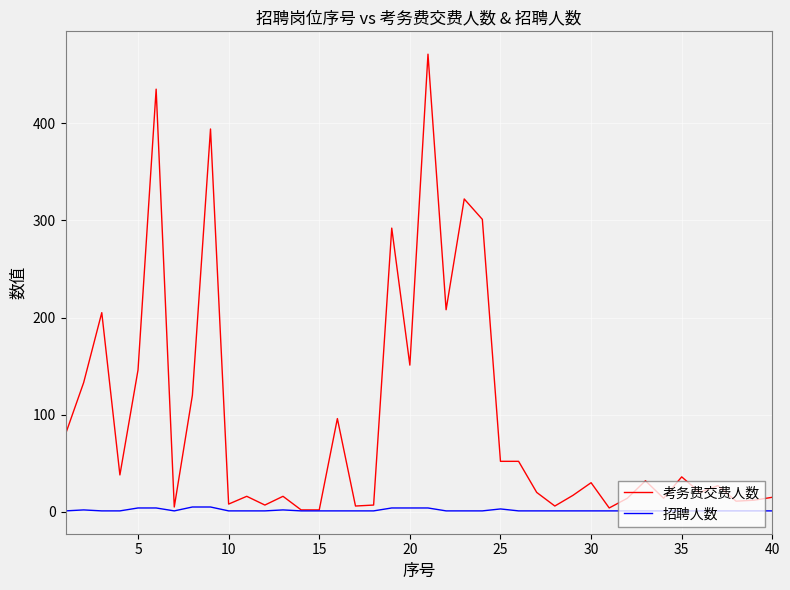

Count the 招聘人数 values in the range 1 to 2.

32